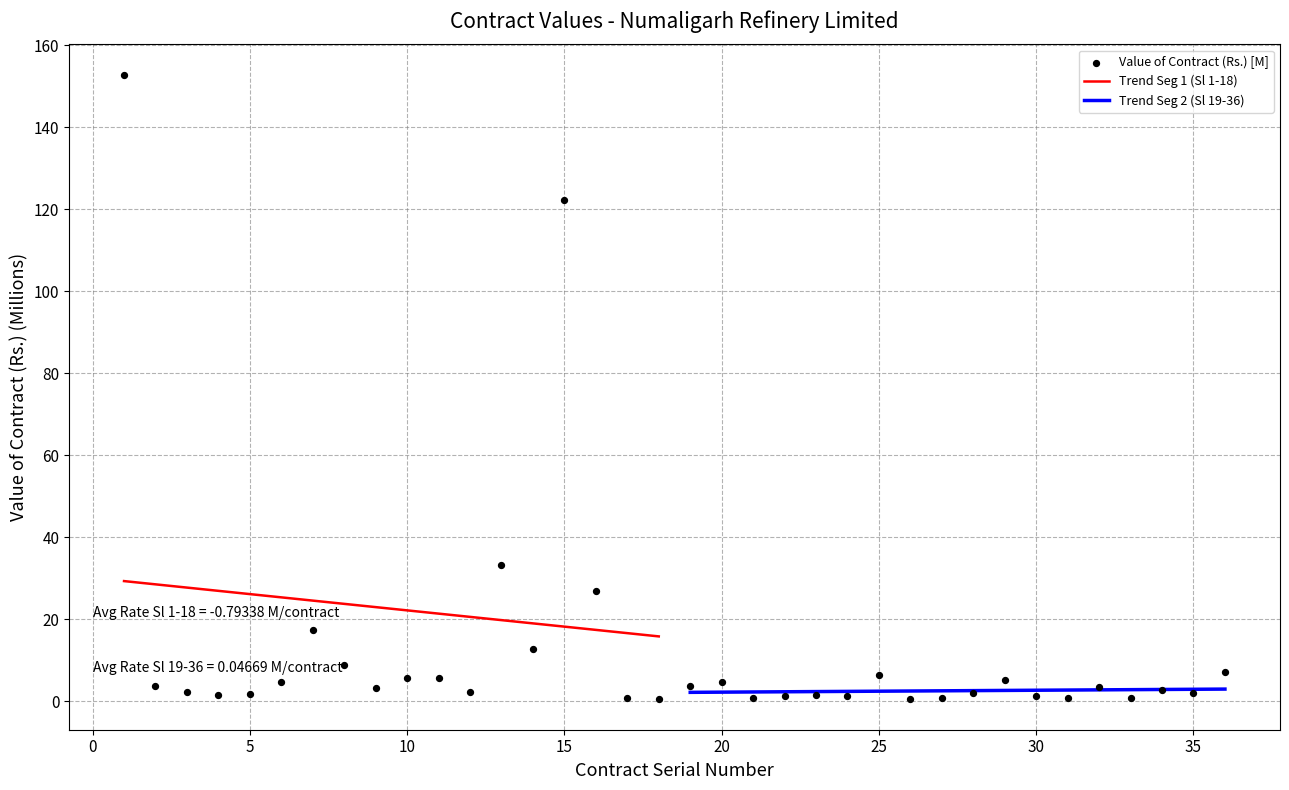

Between 8 and 4, which is larger?

8